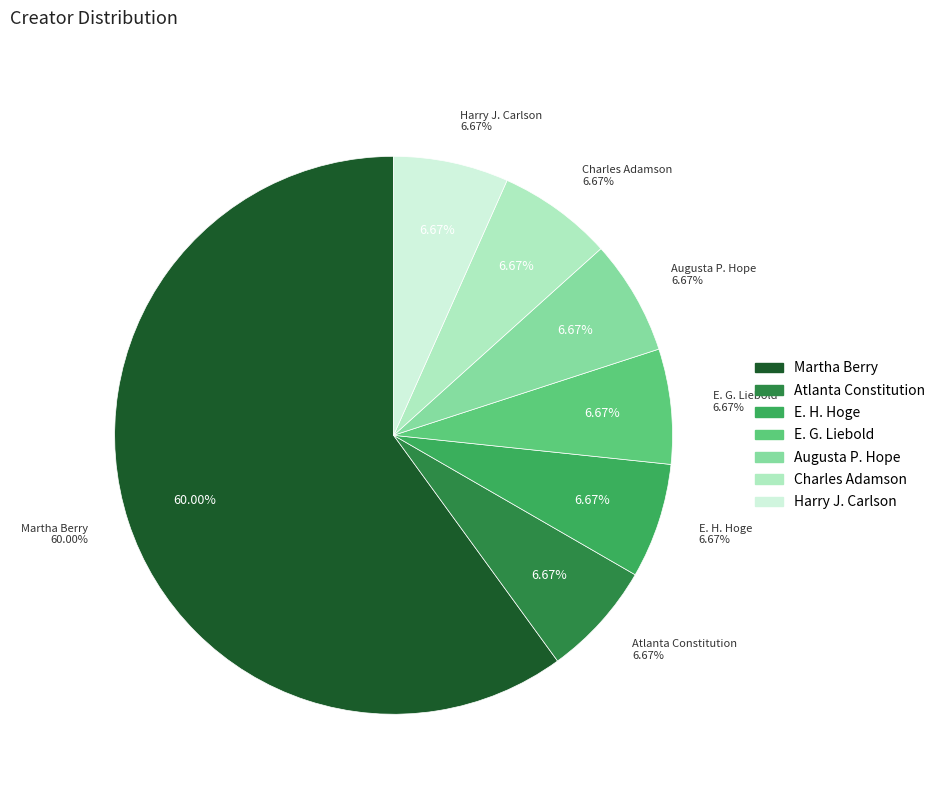

True or false: Atlanta Constitution accounts for 12% of the total.

False